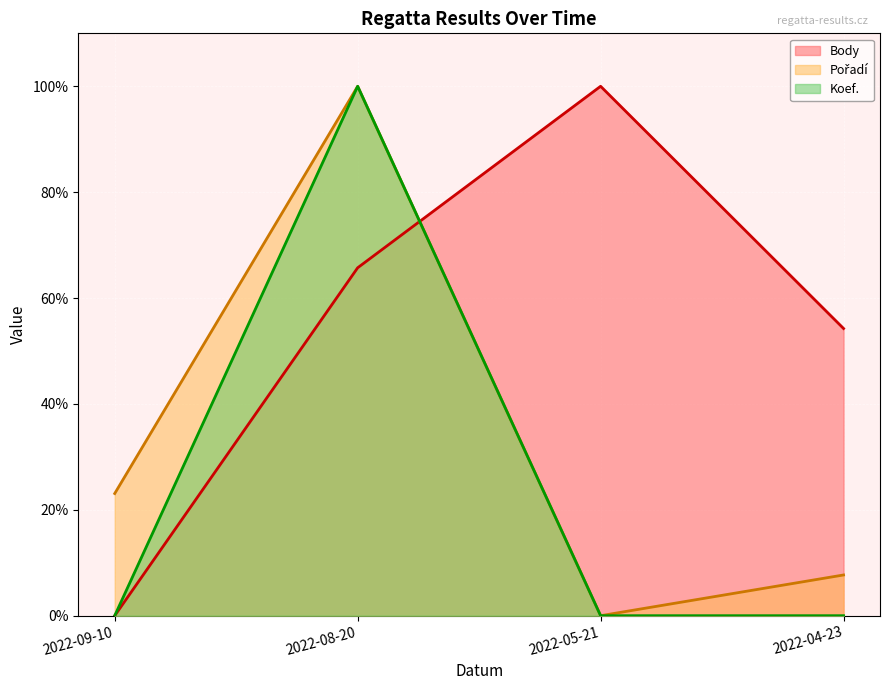

What is the total value across all series at 2022-04-23?

61.9